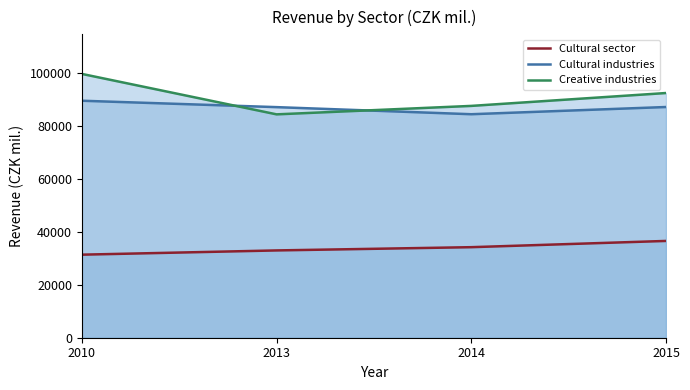

What is the total value across all series at 2014?

206013.0